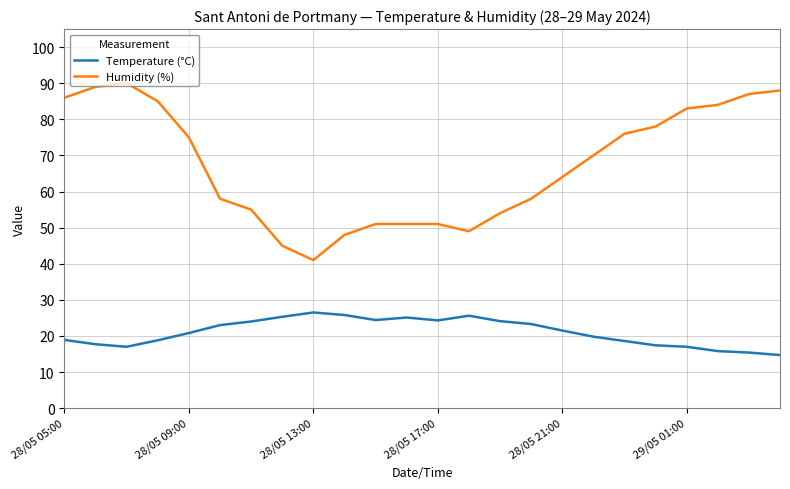

True or false: Humidity (%) and Temperature (°C) cross at least once.

False